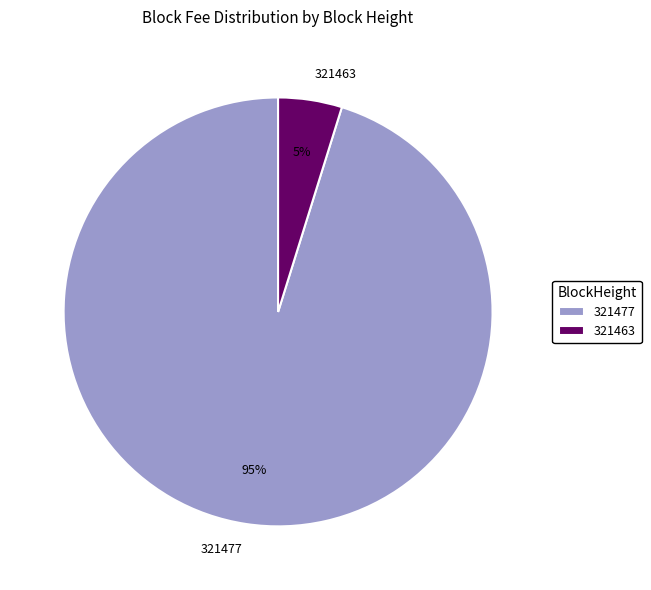

How many slices are in this pie chart?

2